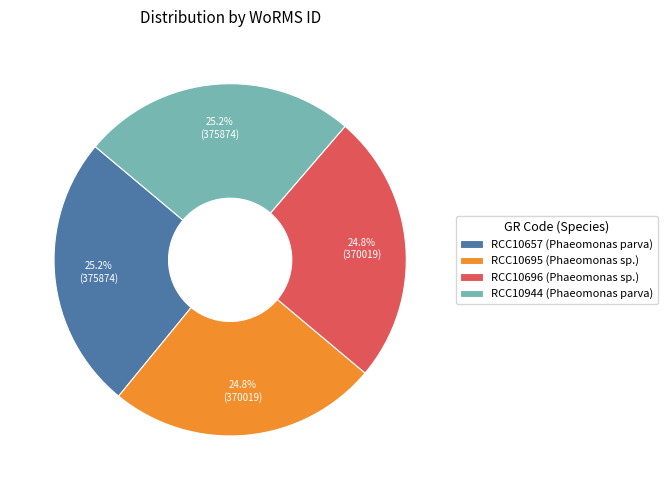

The RCC10944 slice represents 33% of the pie. True or false?

False